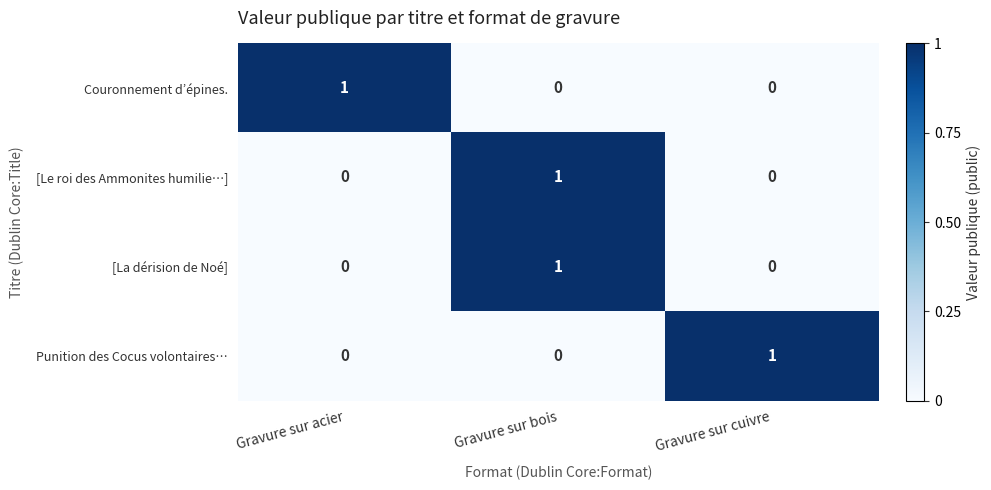

True or false: Punition des Cocus volontaires… has a value of 0 at Gravure sur acier.

True